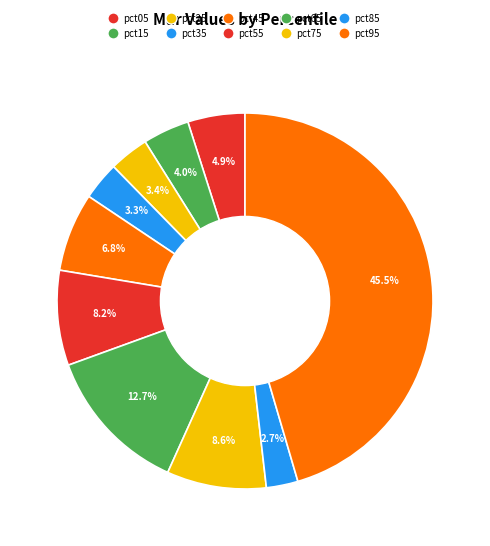

True or false: pct95 accounts for 45% of the total.

True